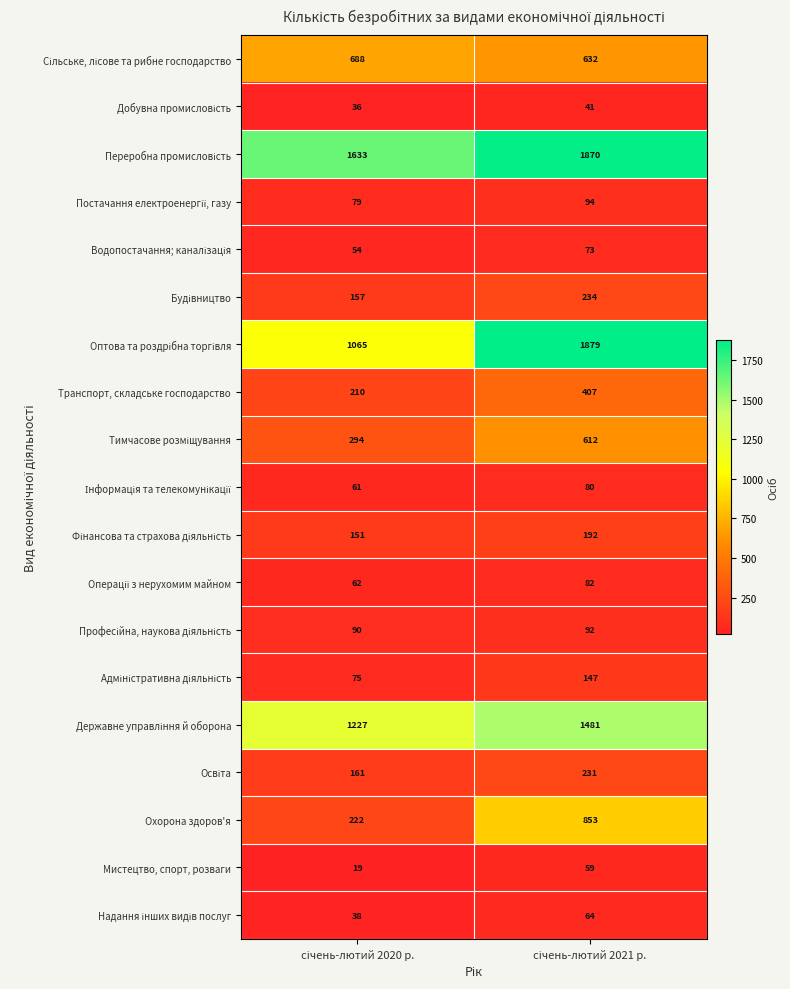

What is the difference between the maximum and minimum values in the Охорона здоров'я series?

631